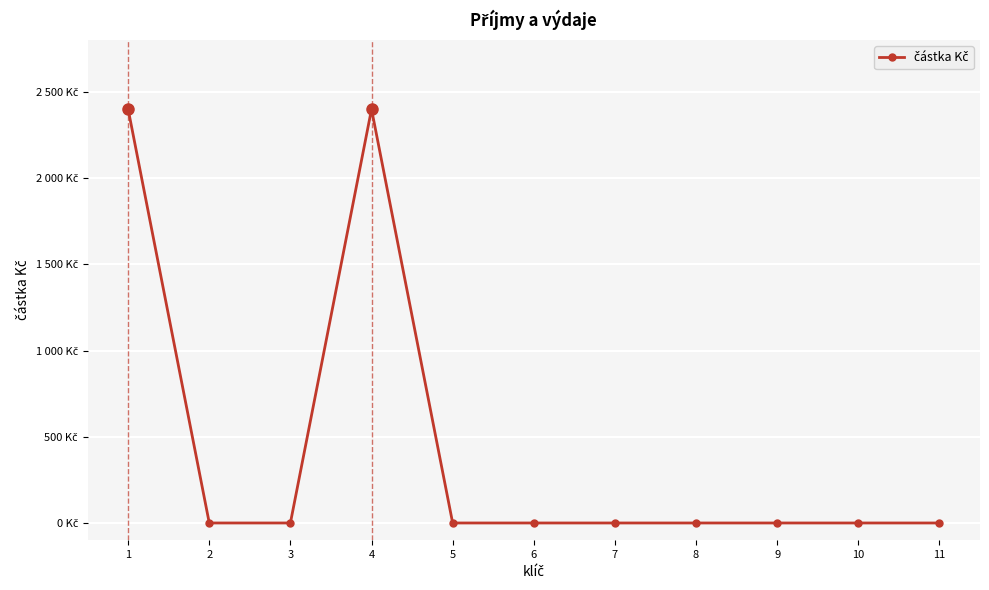

Is this an area chart (filled region under the line)?

No